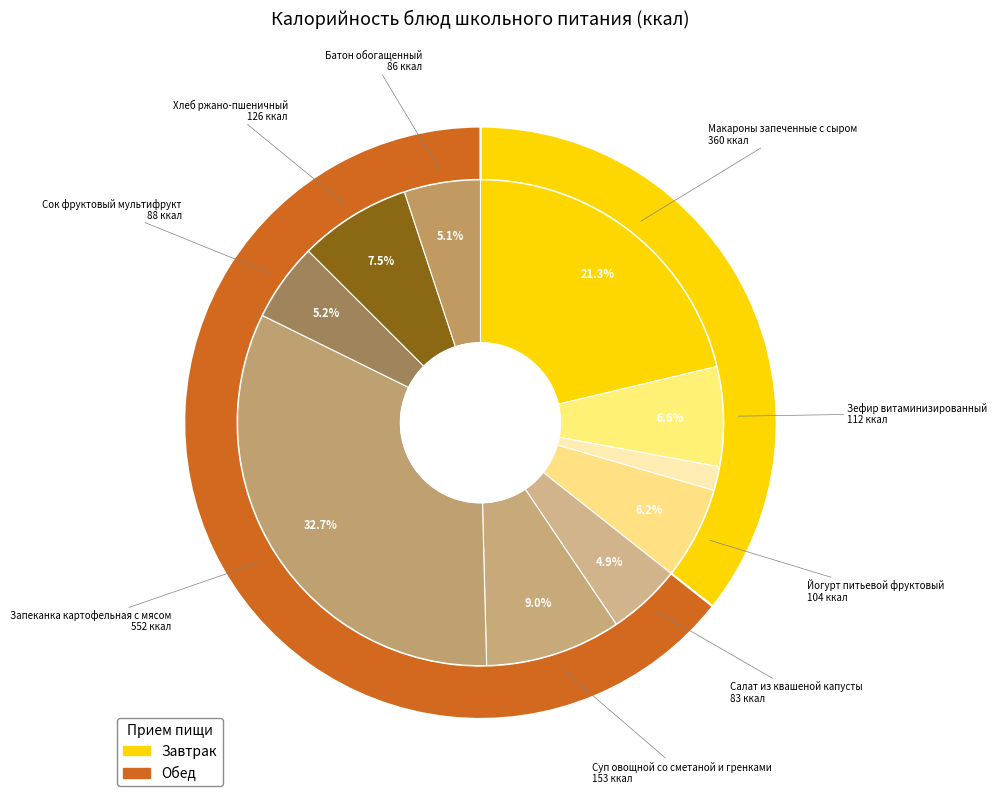

Count the number of slices in the pie.

10